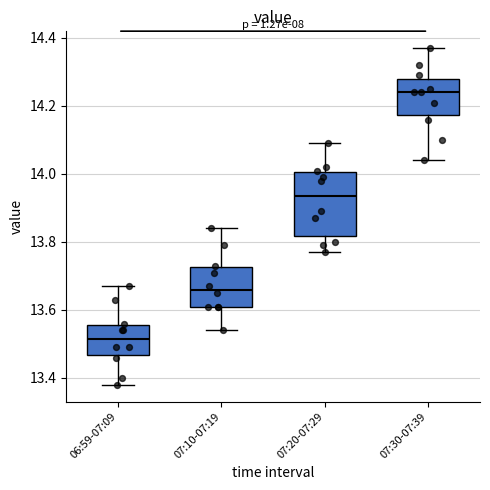

Reading left to right, transcribe this box plot: for each box, give where its median line is, the range the box spans, and where its two whiskers end, as read against the y-axis. The values are not printed on the chart, so give them approximately, as read against the axis.

06:59-07:09: median 13.52, box 13.46 to 13.56, whiskers 13.38 to 13.68
07:10-07:19: median 13.66, box 13.62 to 13.72, whiskers 13.54 to 13.84
07:20-07:29: median 13.94, box 13.82 to 14.00, whiskers 13.78 to 14.10
07:30-07:39: median 14.24, box 14.18 to 14.28, whiskers 14.04 to 14.38